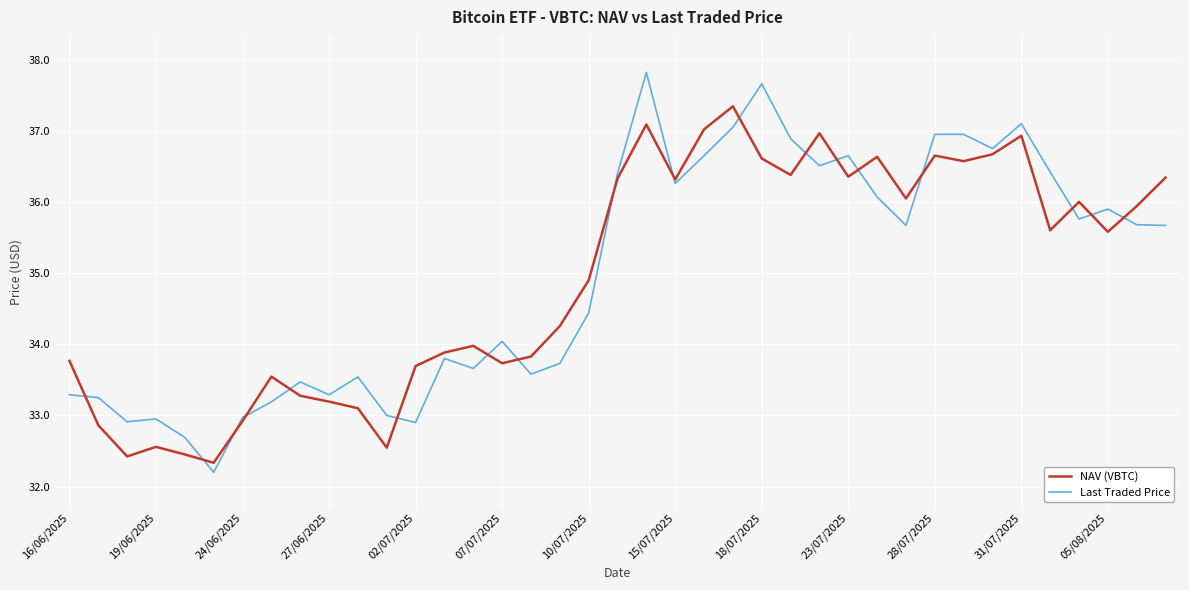

Count the number of categories in the chart.

39